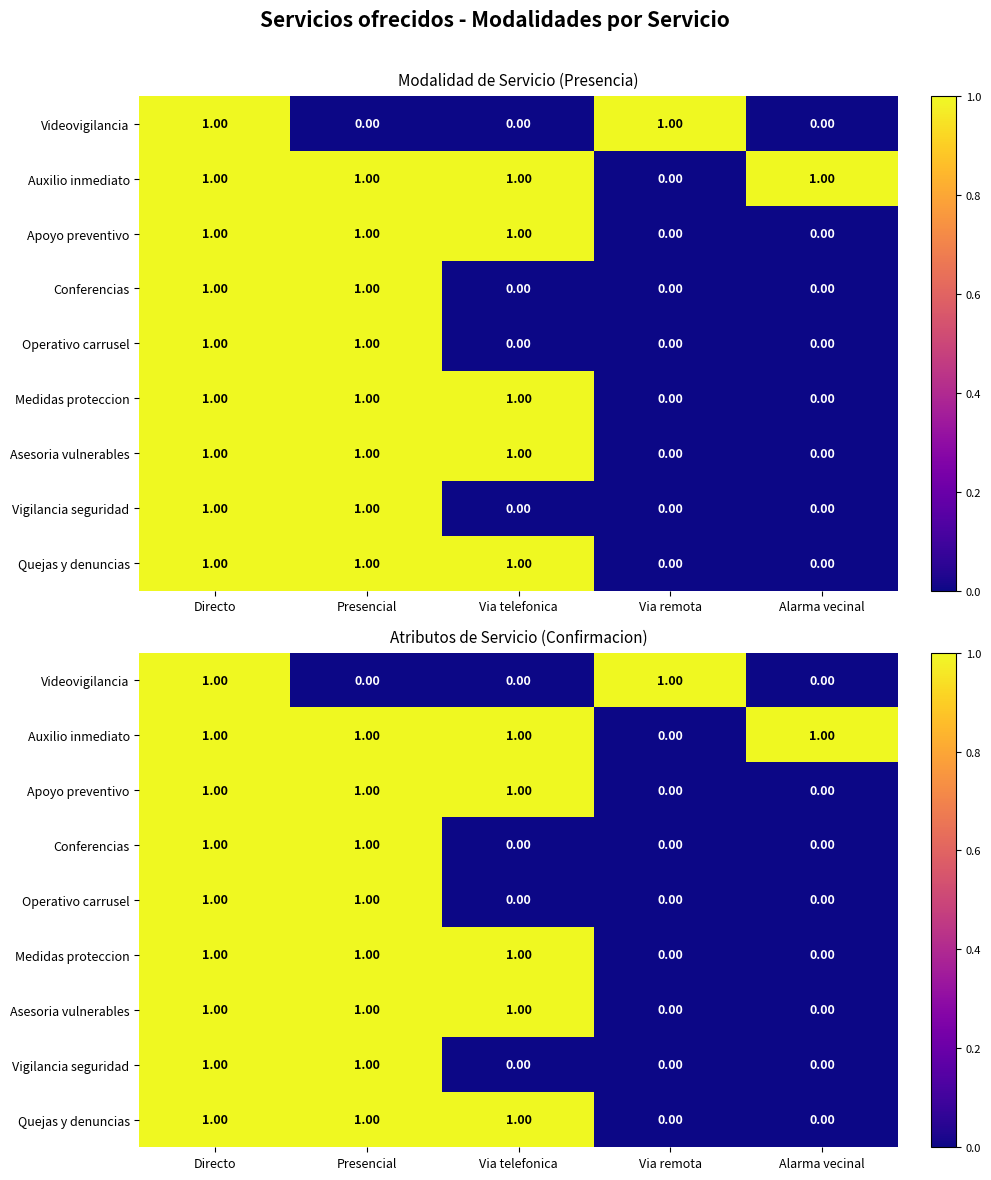

At which label is Auxilio inmediato closest to 0?

Via remota